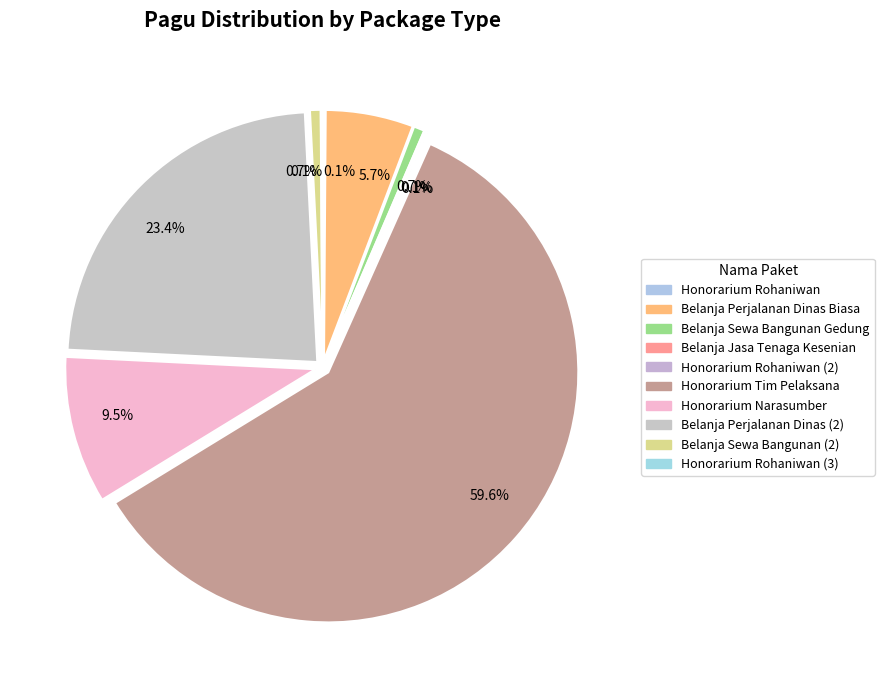

What is the smallest slice in the pie chart?

Honorarium Rohaniwan